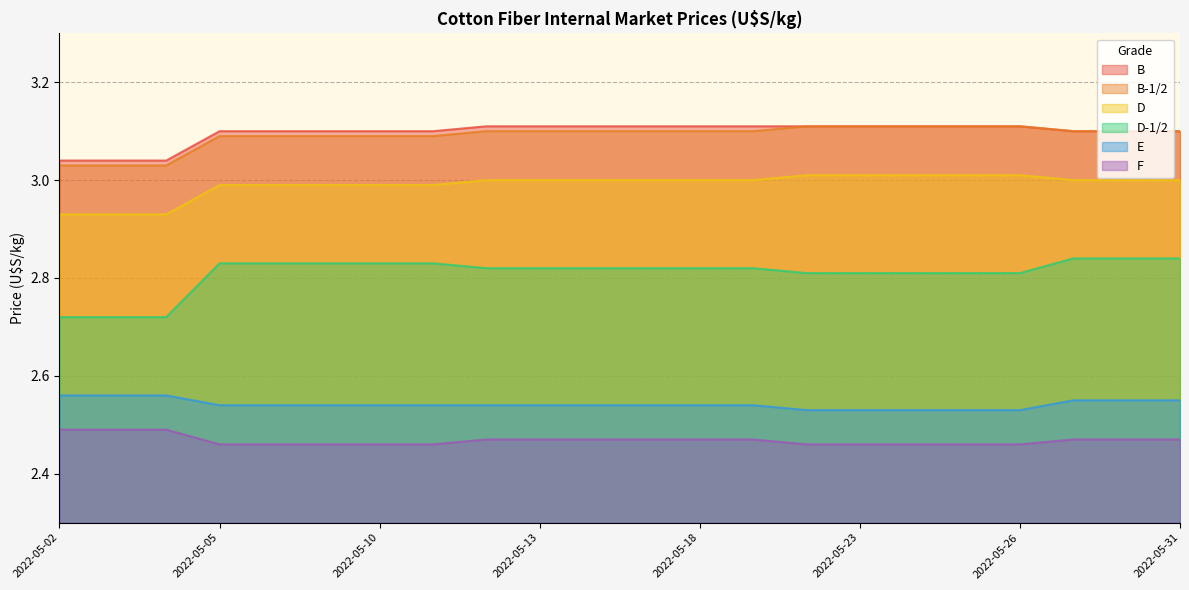

What is the value of the F point at the 20th from the left?

2.5